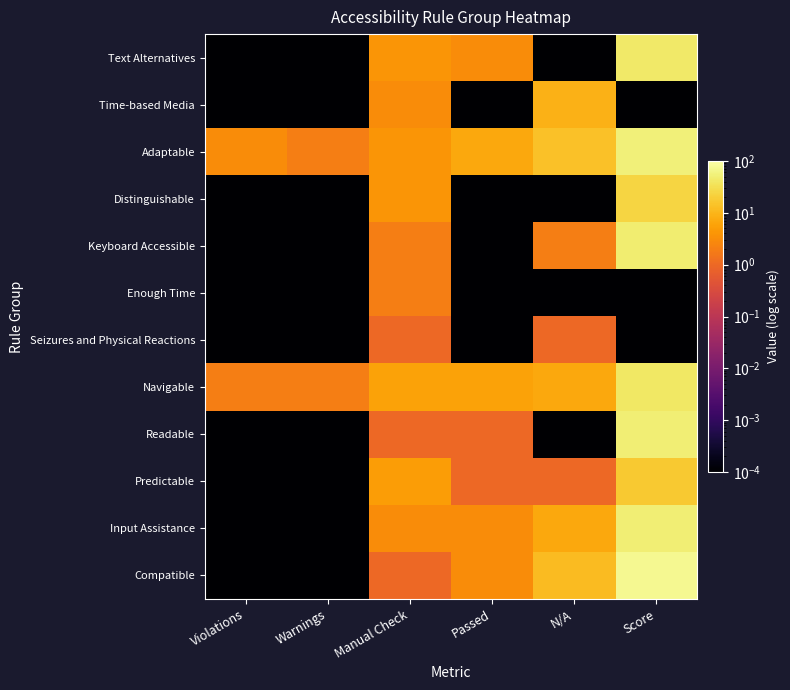

Reading left to right, transcribe all the data shown in this chart.

Text Alternatives: Violations=0.0	Warnings=0.0	Manual Check=4.0	Passed=3.0	N/A=0.0	Score=43.0
Time-based Media: Violations=0.0	Warnings=0.0	Manual Check=3.0	Passed=0.0	N/A=9.0	Score=0.0
Adaptable: Violations=3.0	Warnings=2.0	Manual Check=4.0	Passed=7.0	N/A=14.0	Score=54.0
Distinguishable: Violations=0.0	Warnings=0.0	Manual Check=4.0	Passed=0.0	N/A=0.0	Score=24.0
Keyboard Accessible: Violations=0.0	Warnings=0.0	Manual Check=2.0	Passed=0.0	N/A=2.0	Score=49.0
Enough Time: Violations=0.0	Warnings=0.0	Manual Check=2.0	Passed=0.0	N/A=0.0	Score=0.0
Seizures and Physical Reactions: Violations=0.0	Warnings=0.0	Manual Check=1.0	Passed=0.0	N/A=1.0	Score=0.0
Navigable: Violations=2.0	Warnings=2.0	Manual Check=6.0	Passed=6.0	N/A=7.0	Score=41.0
Readable: Violations=0.0	Warnings=0.0	Manual Check=1.0	Passed=1.0	N/A=0.0	Score=50.0
Predictable: Violations=0.0	Warnings=0.0	Manual Check=5.0	Passed=1.0	N/A=1.0	Score=17.0
Input Assistance: Violations=0.0	Warnings=0.0	Manual Check=3.0	Passed=3.0	N/A=7.0	Score=50.0
Compatible: Violations=0.0	Warnings=0.0	Manual Check=1.0	Passed=3.0	N/A=12.0	Score=75.0